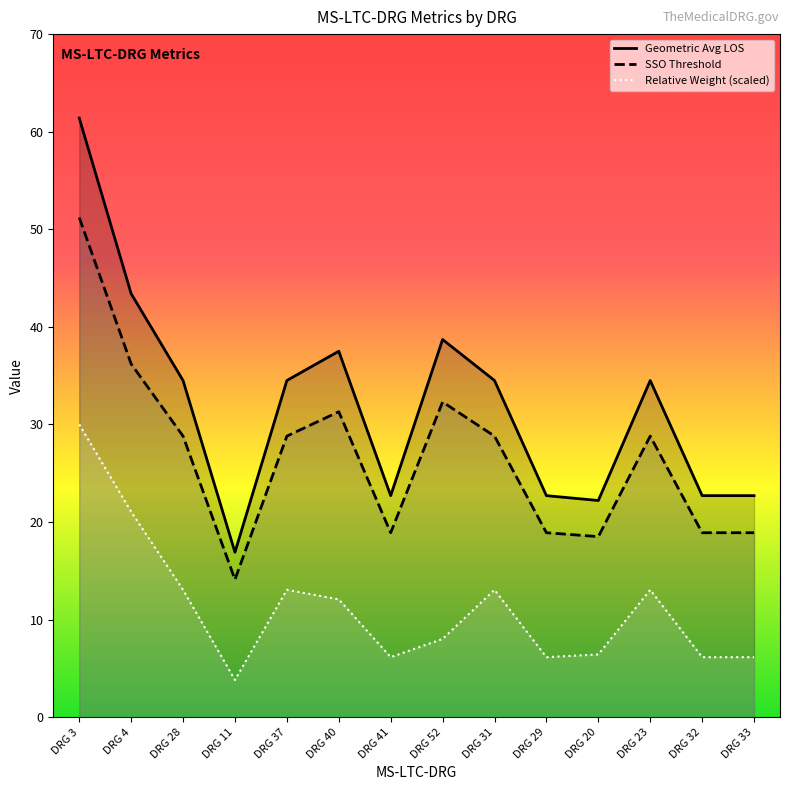

Is the value of Geometric Avg LOS at DRG 31 greater than the value of Relative Weight at DRG 4?

Yes